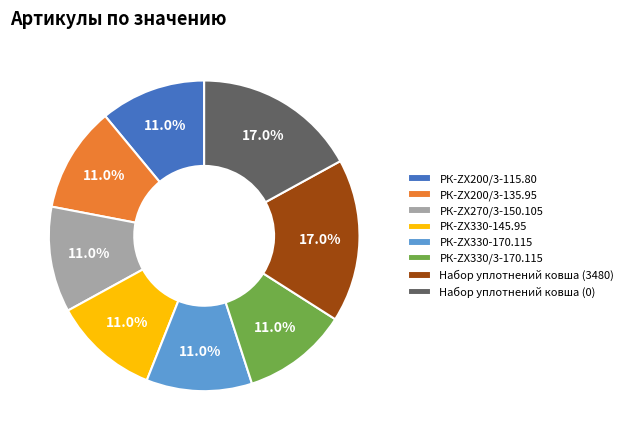

Does any single category account for the majority?

No